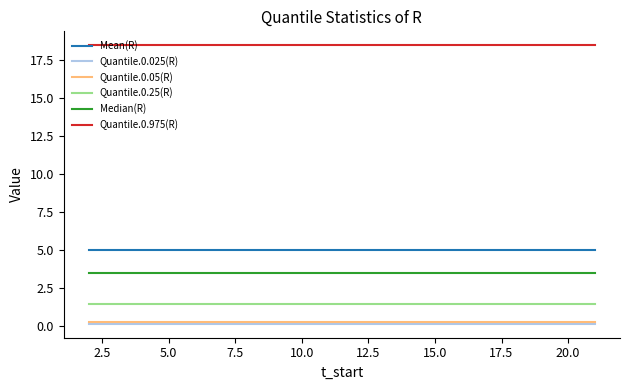

What is the minimum value for Mean(R)?

5.0